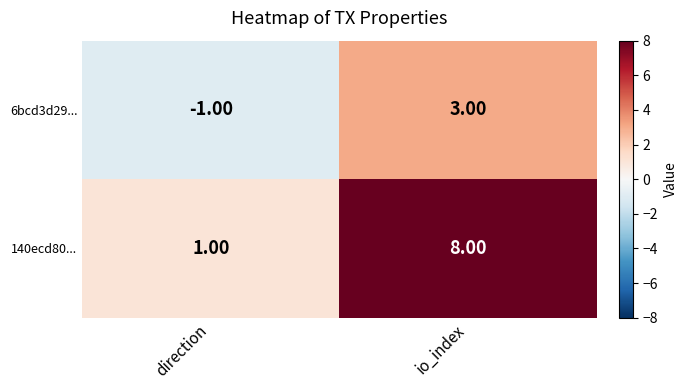

Which category has the highest value across all series?

io_index